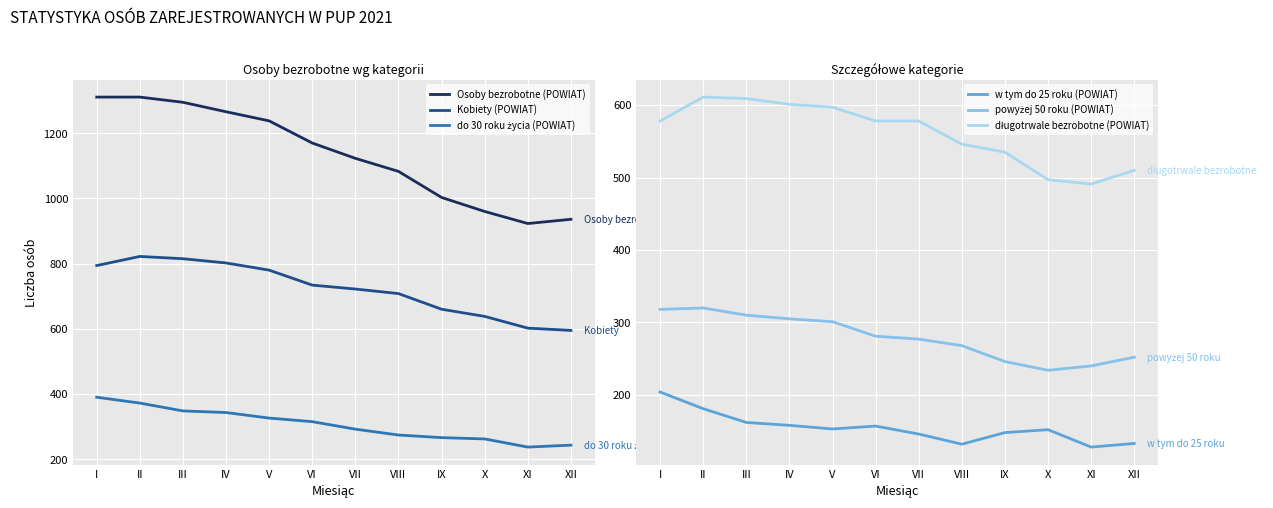

The do 30 roku życia (POWIAT) series shows 292 at VII. True or false?

True